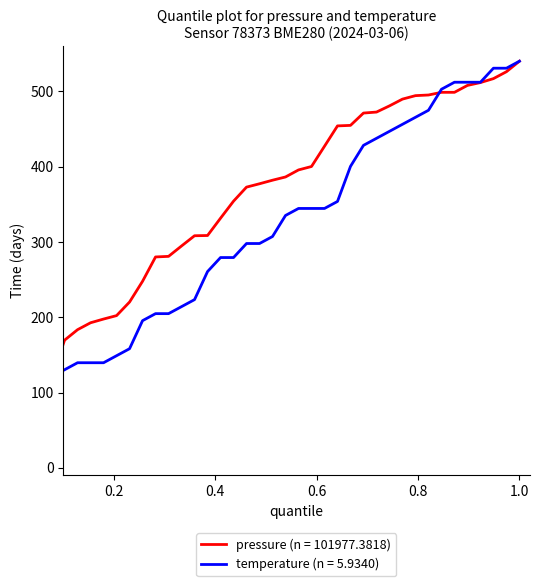

Rank the series by their average value, from lowest to highest.

temperature (n = 5.9340), pressure (n = 101977.3818)